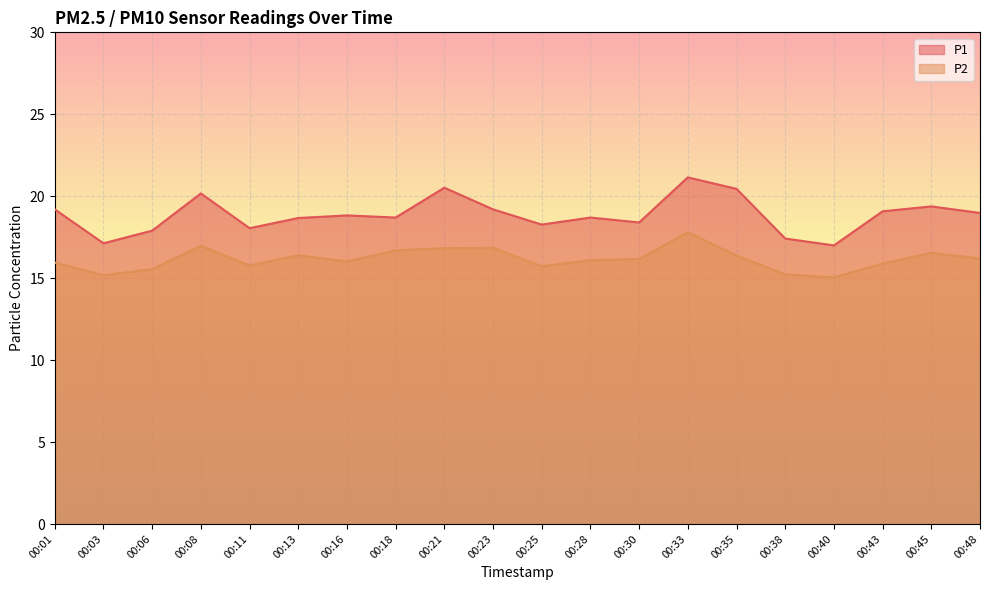

Which category has the highest value across all series?

00:33